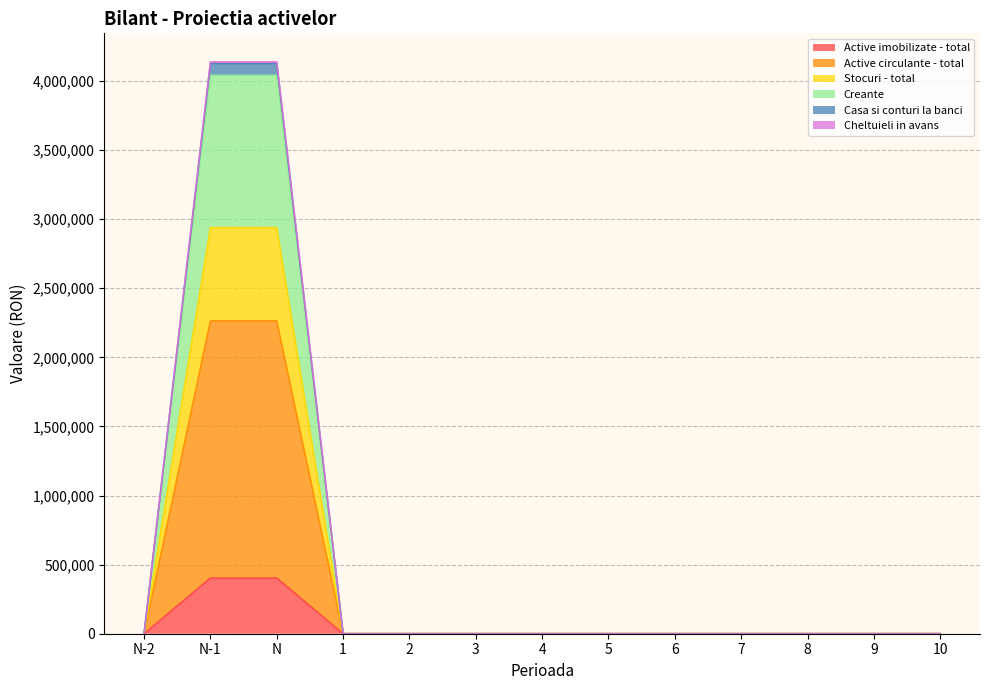

What is the label of the 4th point from the right?

7